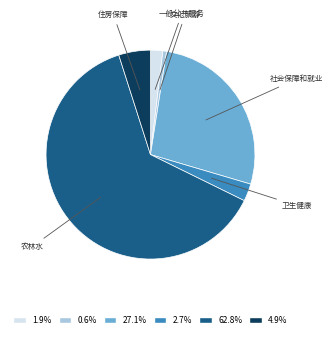

Is there any slice that represents more than half of the pie?

Yes